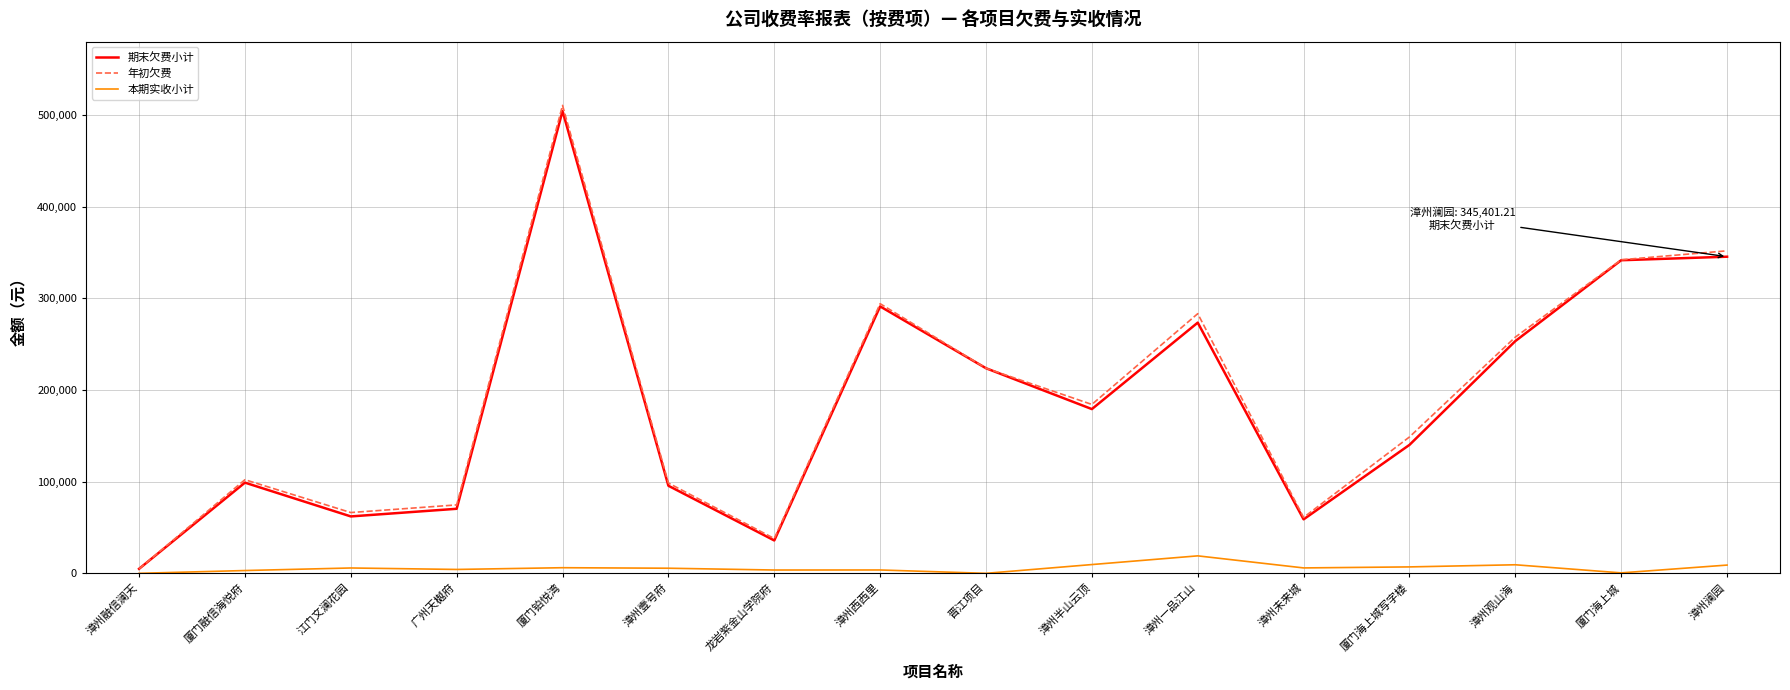

What is the total value across all series at 晋江项目?

447465.7